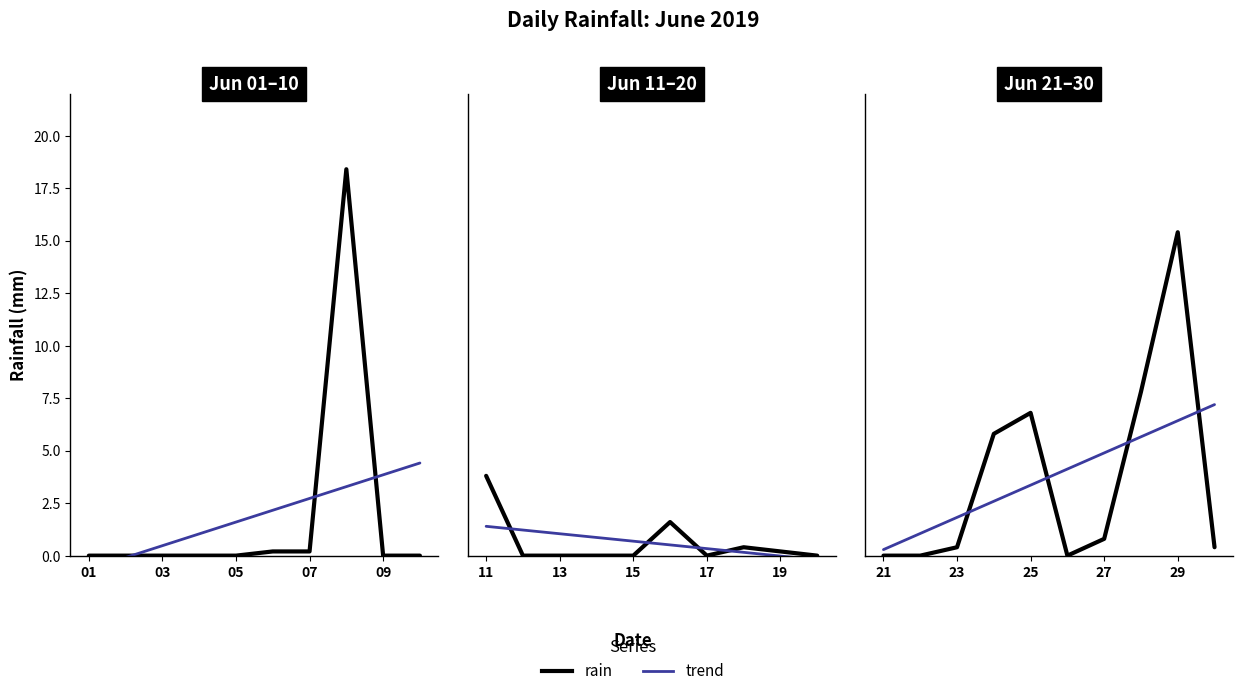

List the series in order of their peak value, highest first.

rain, trend